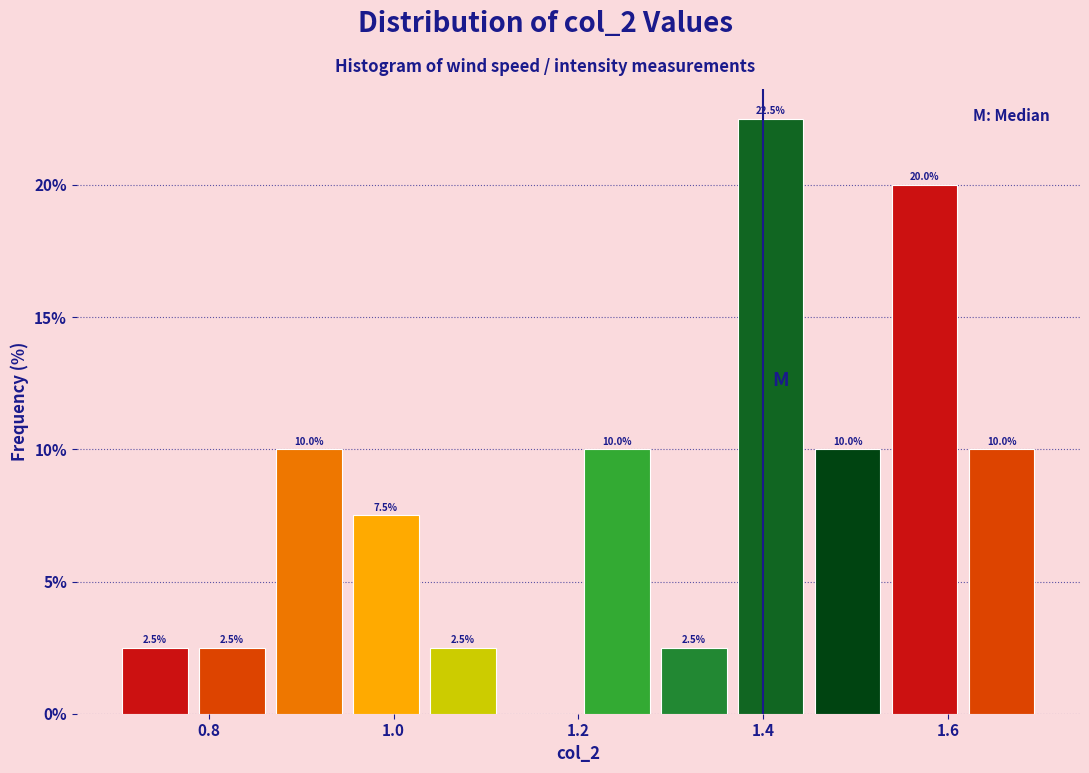

Which range on the x-axis has the tallest bar?

1.36 to 1.46